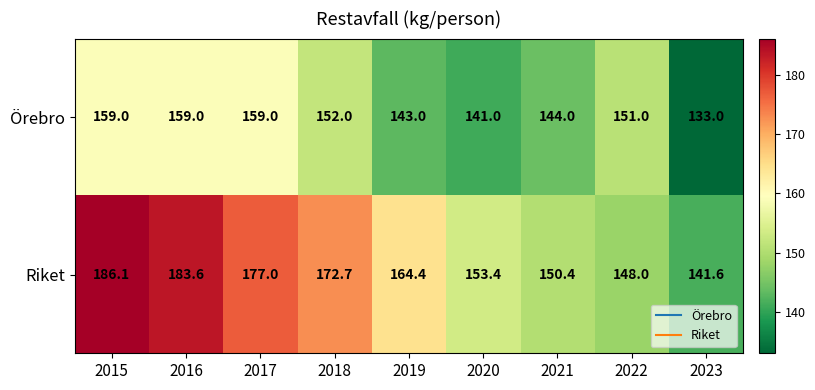

What is the average value of the Örebro series?

149.0